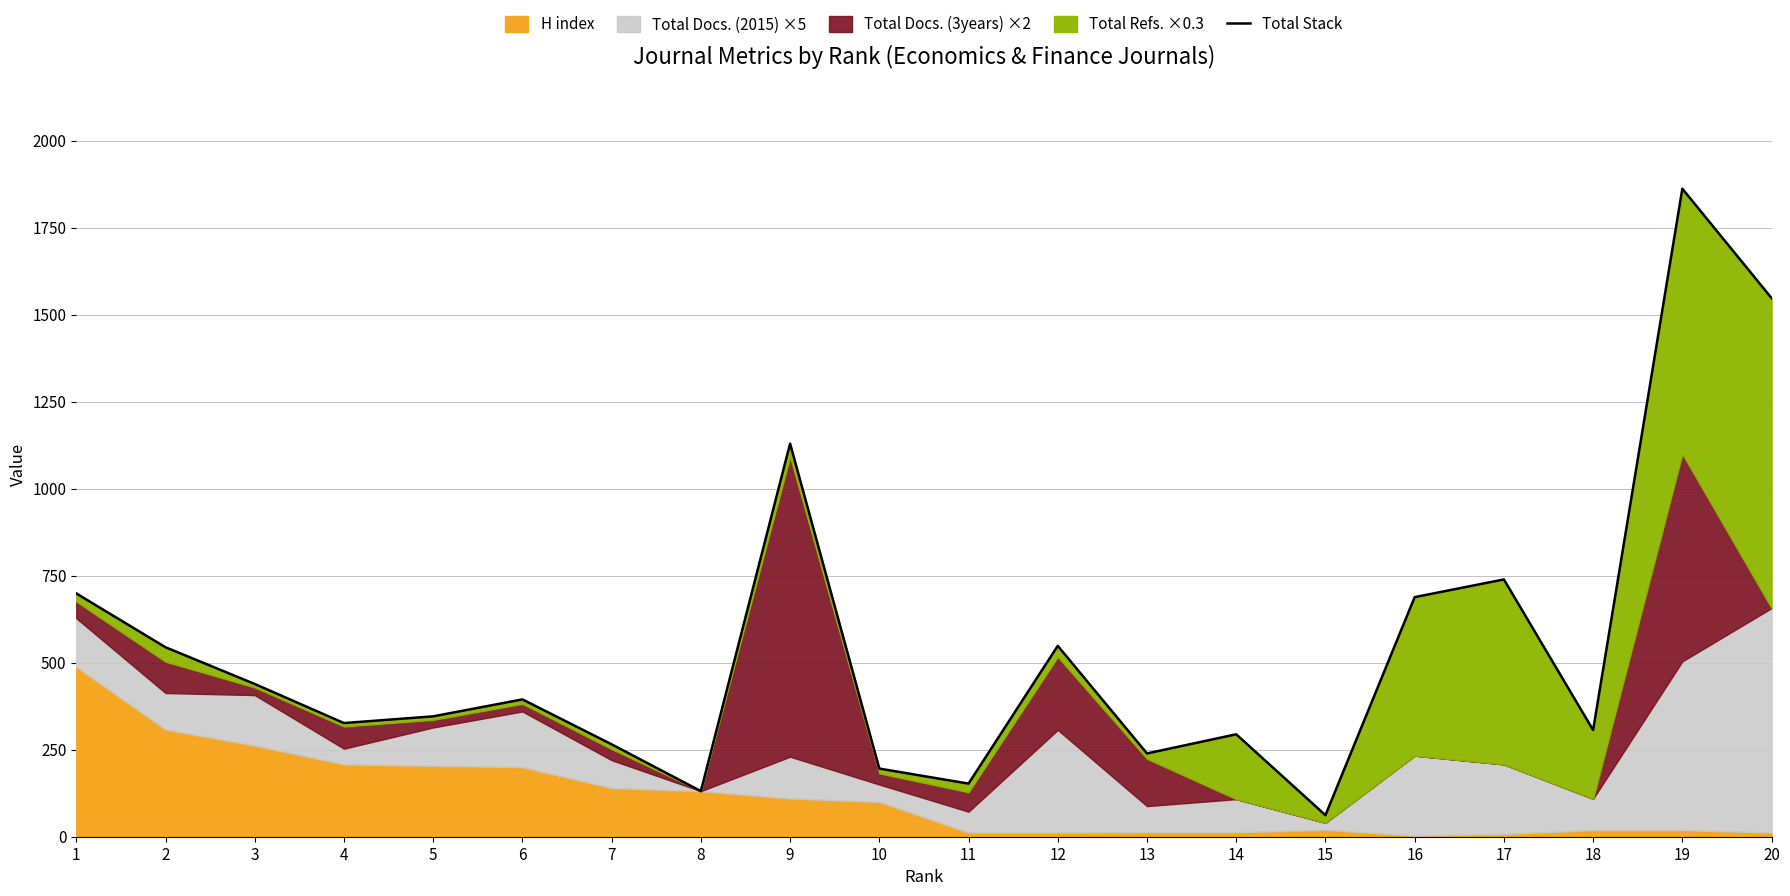

What is the difference between the values at 12 and 7?

283.0